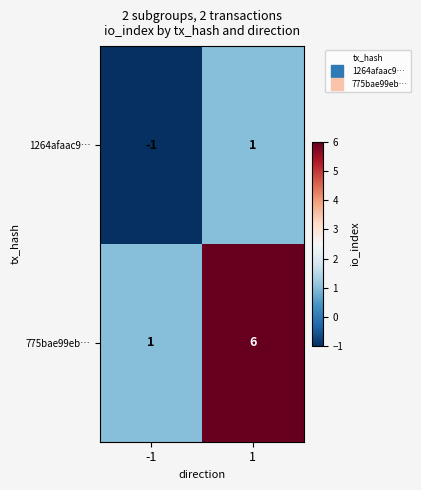

List the series in order of their peak value, highest first.

775bae99eb…, 1264afaac9…